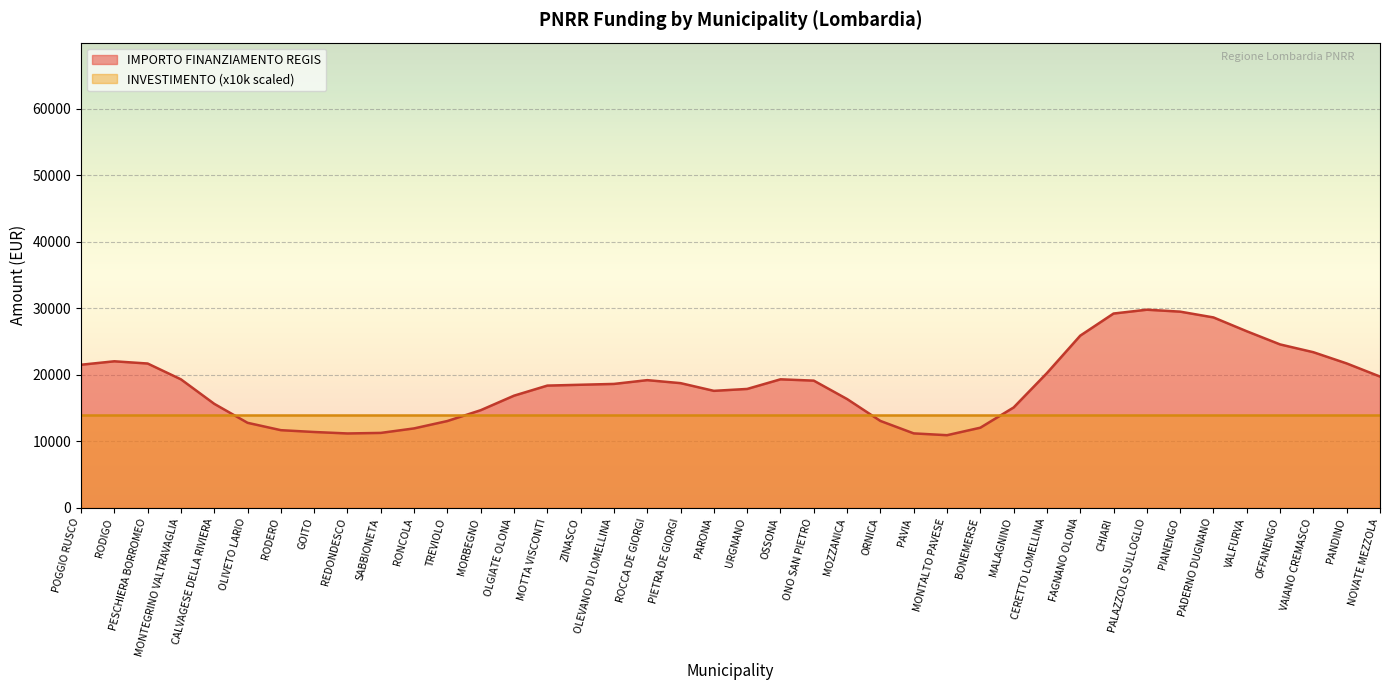

What is the difference between the highest and lowest values at OFFANENGO?

10564.5